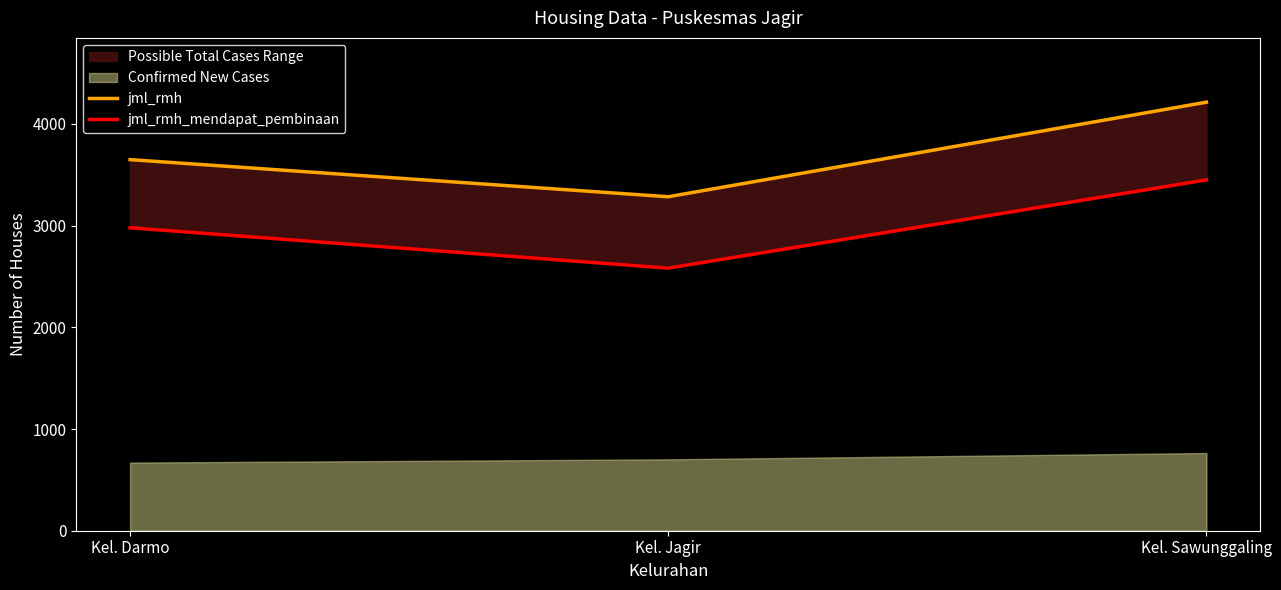

Which category has the highest value in the jml_rmh_mendapat_pembinaan series?

Kel. Sawunggaling